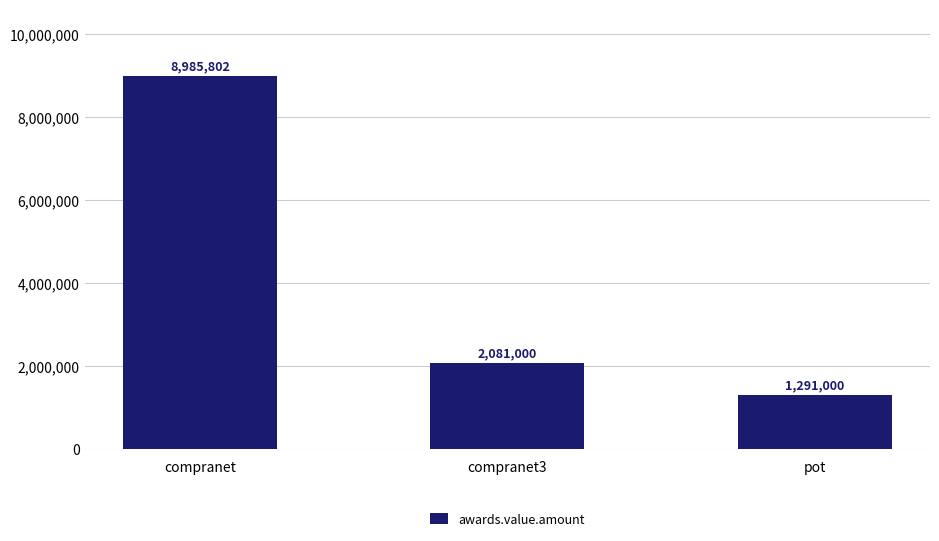

Are the bars horizontal?

No